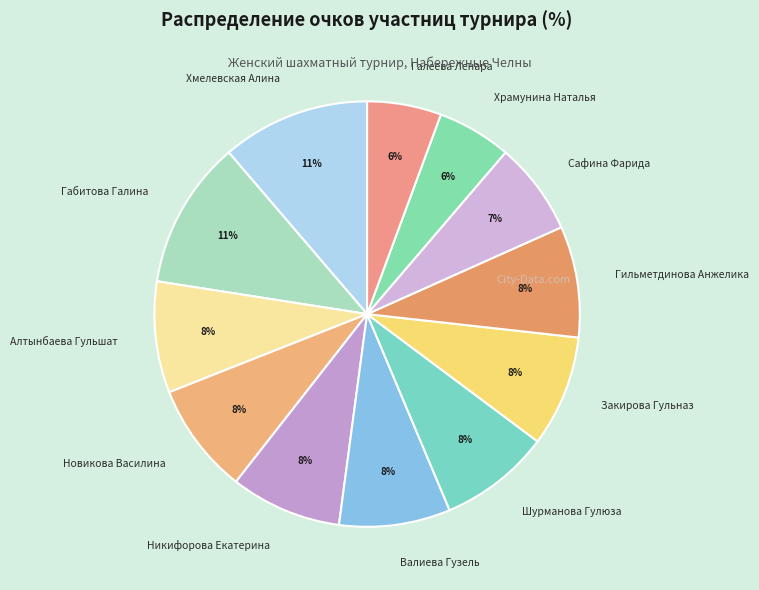

What percentage is the Сафина Фарида slice, to the nearest percent?

7%